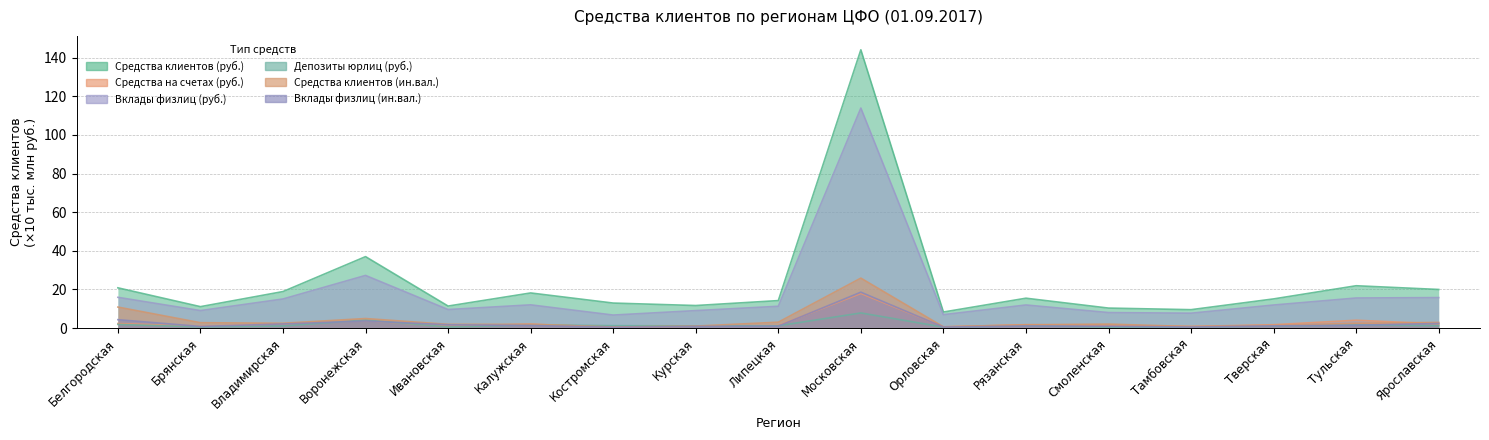

List the series in order of their peak value, highest first.

Средства клиентов (руб.), Вклады физлиц (руб.), Средства клиентов (ин.вал.), Вклады физлиц (ин.вал.), Средства на счетах (руб.), Депозиты юрлиц (руб.)